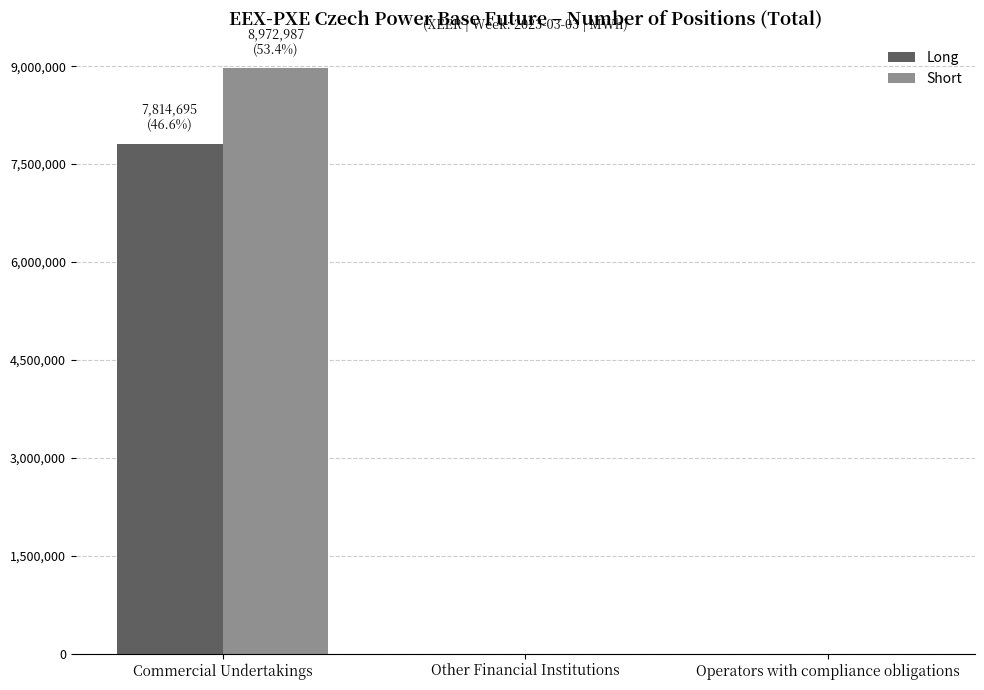

At which category is the sum across all series the highest?

Commercial Undertakings